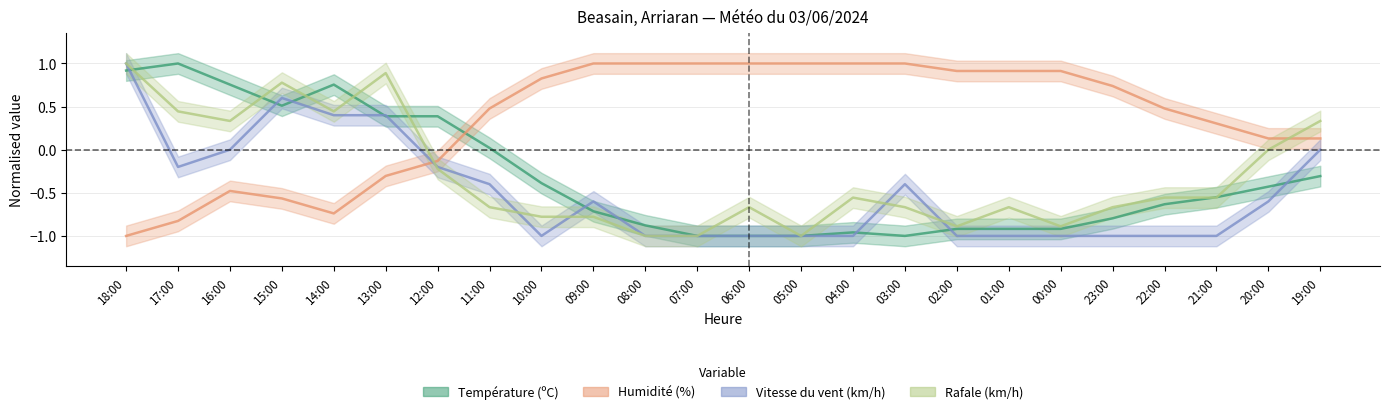

Where is the first local maximum for Rafale (km/h)?

15:00